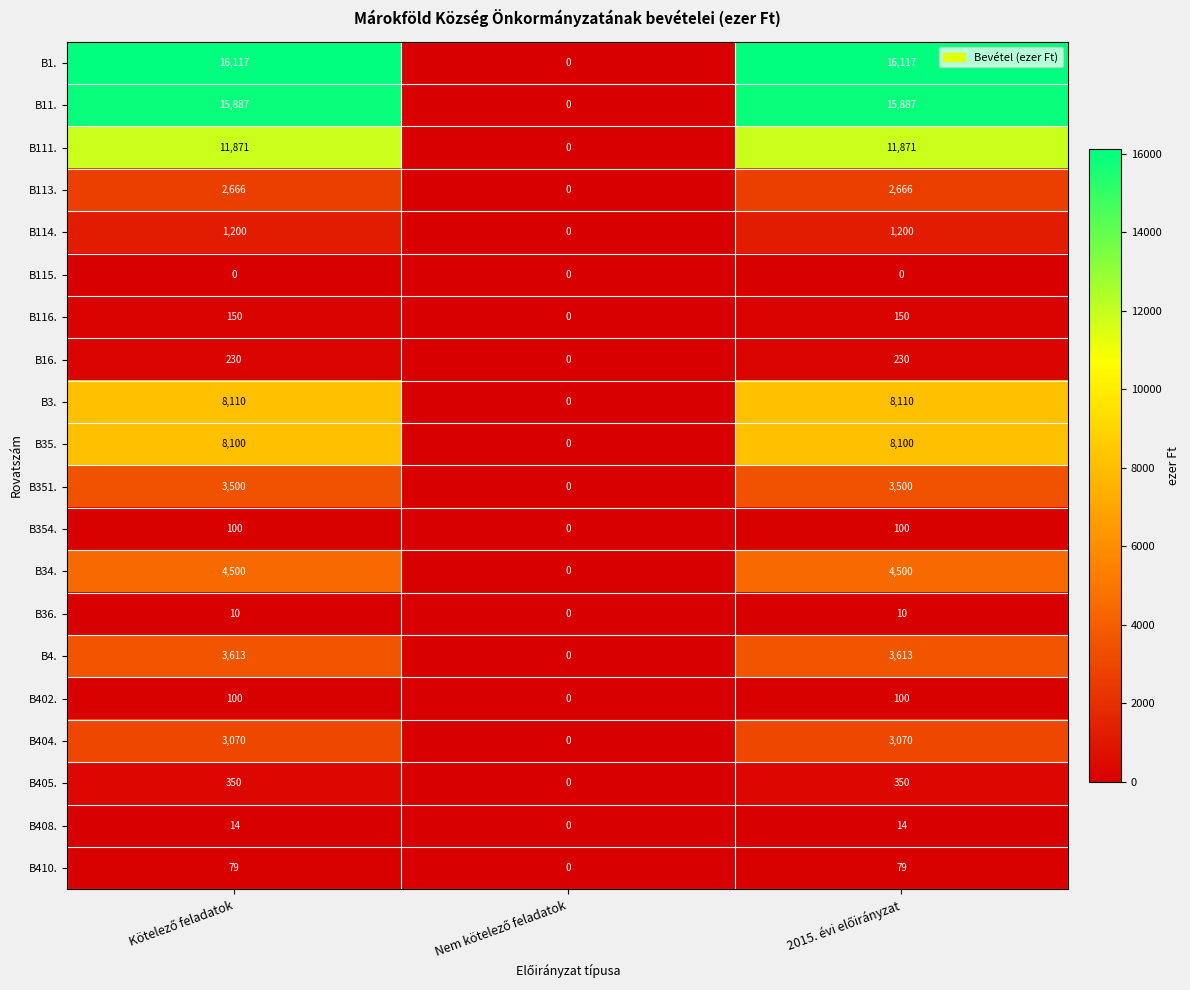

Which series has the largest total across all categories?

B1.